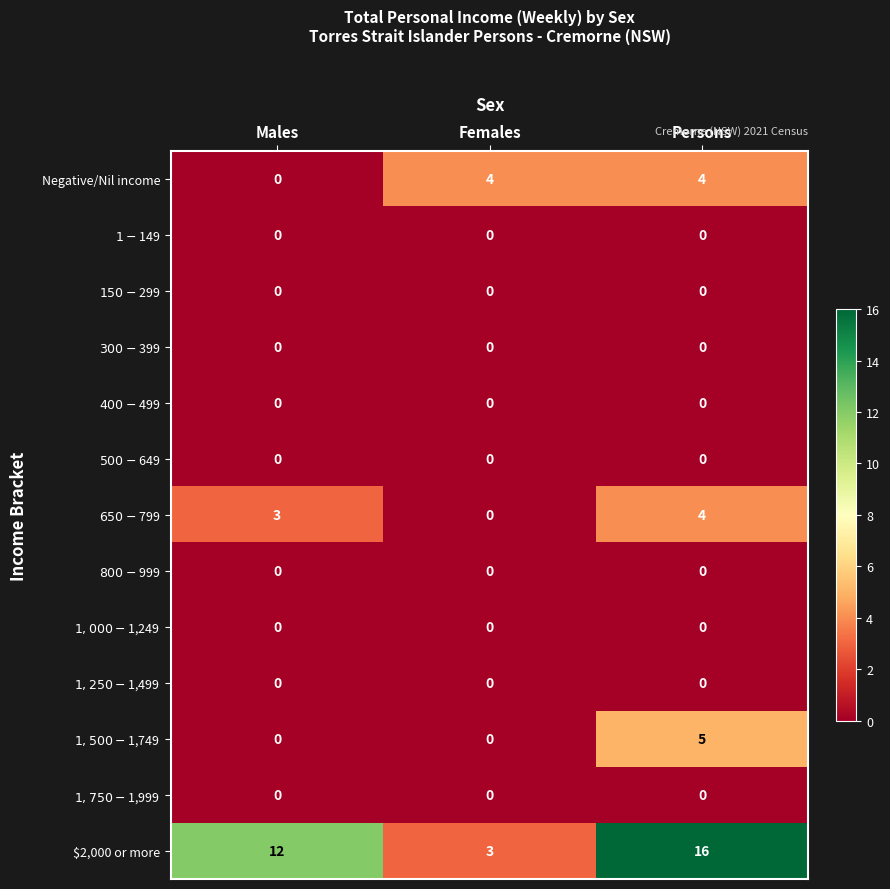

Between Females and Persons, which series saw the biggest shift?

$2,000 or more